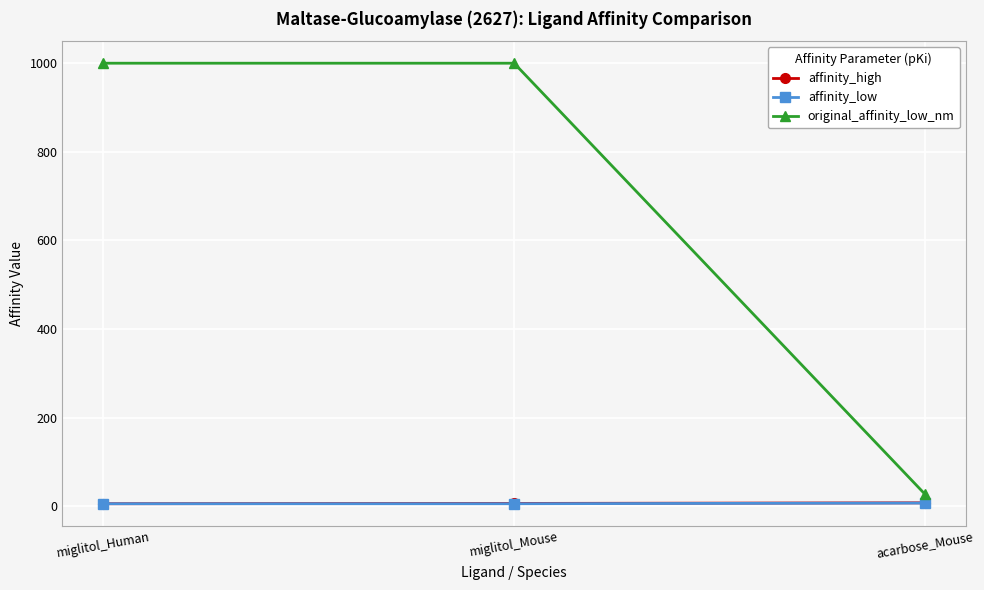

How many categories are shown in the chart?

3